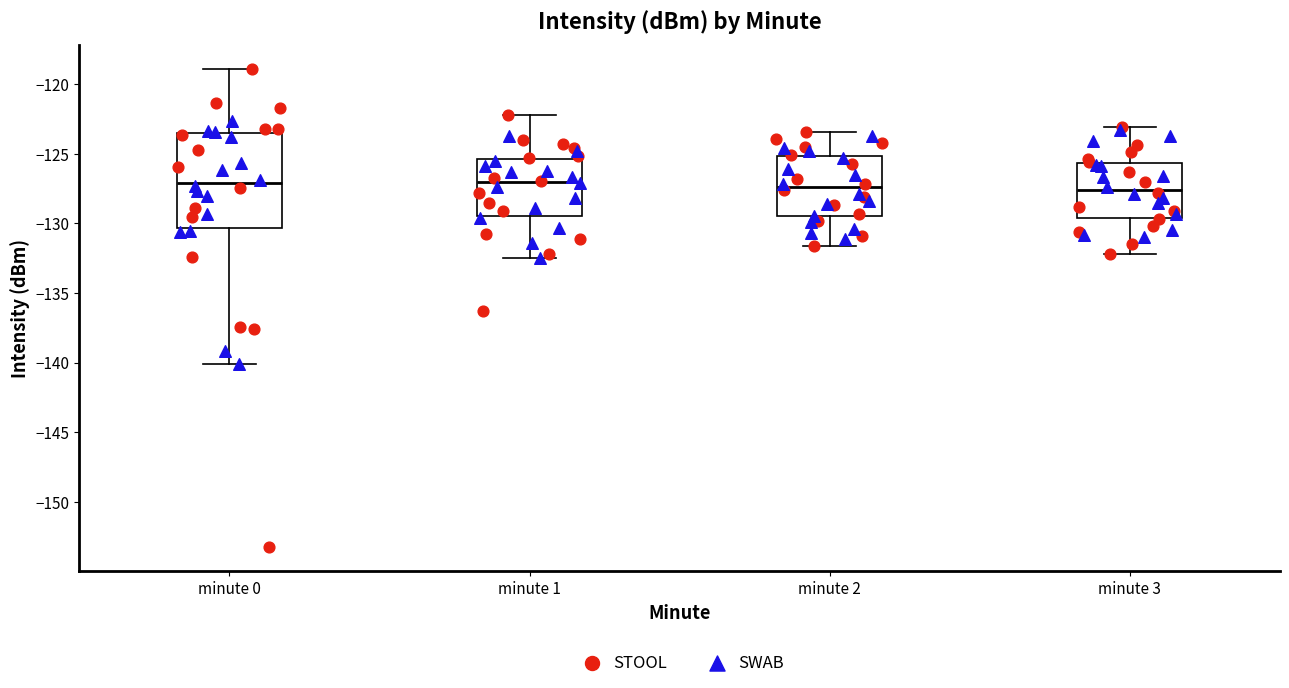

Reading left to right, read every box against the y-axis: the position of its median line, the range the box covers, and the ends of its whiskers. The values are not printed on the chart, so give them approximately, as read against the axis.

minute 0: median -127.0, box -130.5 to -123.5, whiskers -140.0 to -119.0
minute 1: median -127.0, box -129.5 to -125.5, whiskers -132.5 to -122.0
minute 2: median -127.5, box -129.5 to -125.0, whiskers -131.5 to -123.5
minute 3: median -127.5, box -129.5 to -125.5, whiskers -132.0 to -123.0